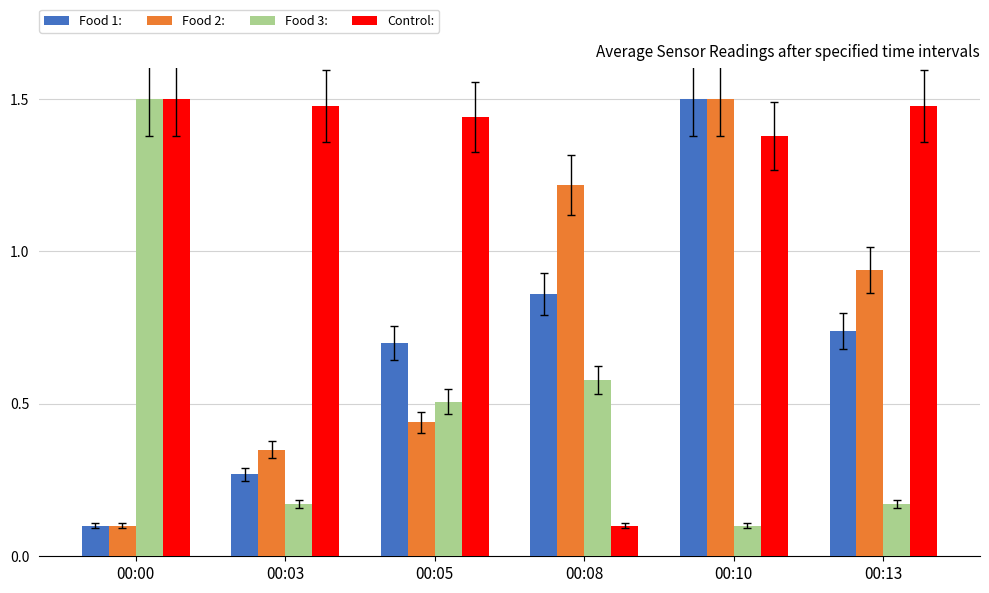

Is the value of Food 3: at 00:13 greater than the value of Control: at 00:10?

No